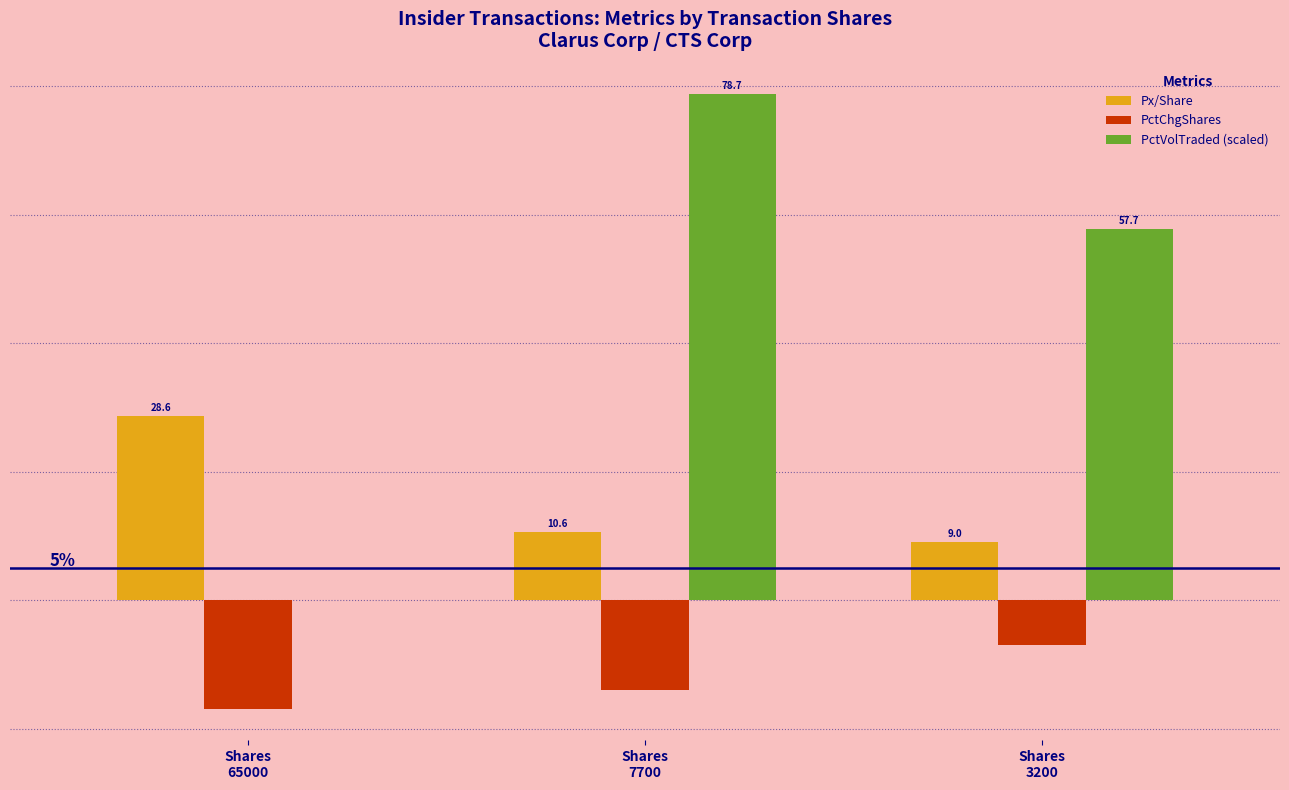

At which category is the sum across all series the highest?

Shares
7700